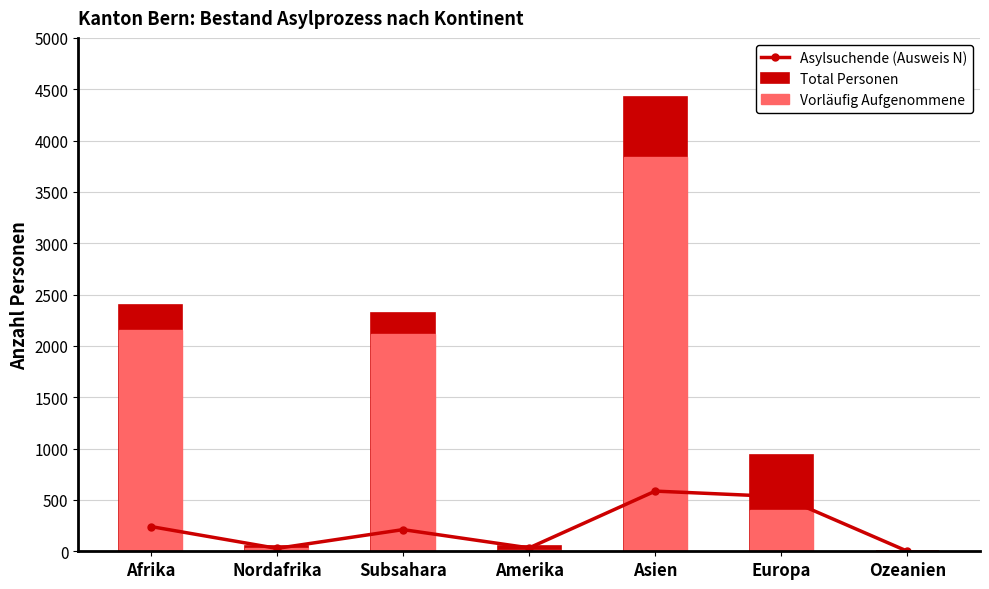

What is the difference between the highest and lowest values at Afrika?

2157